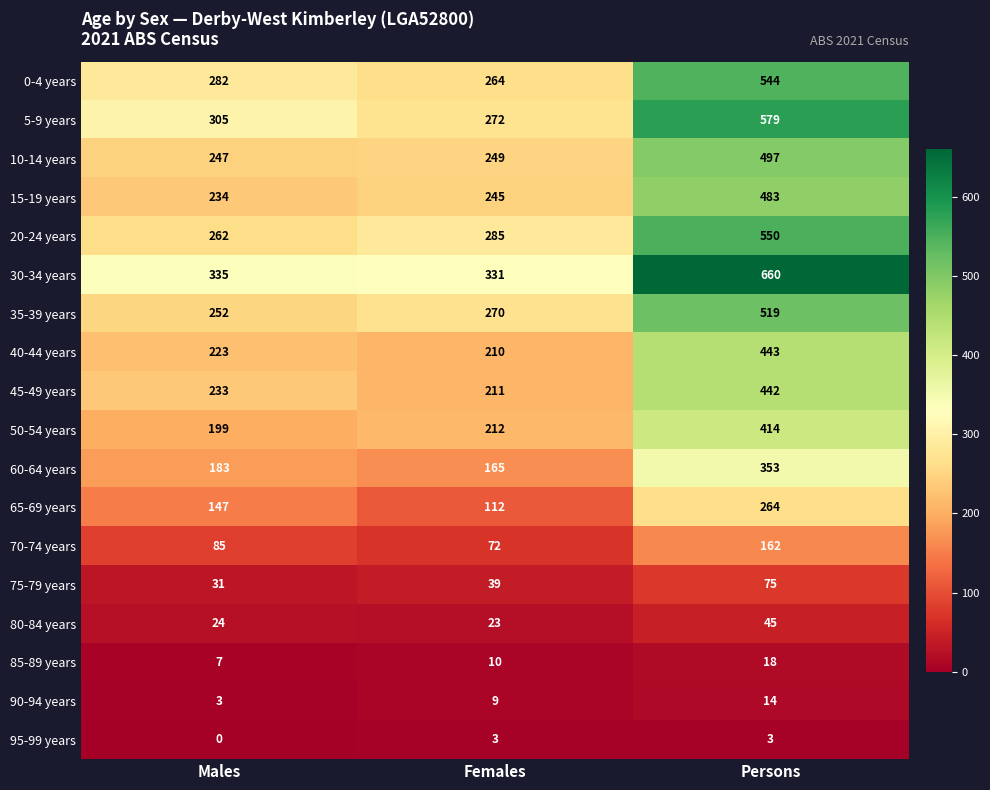

The 30-34 years series shows 331 at Females. True or false?

True